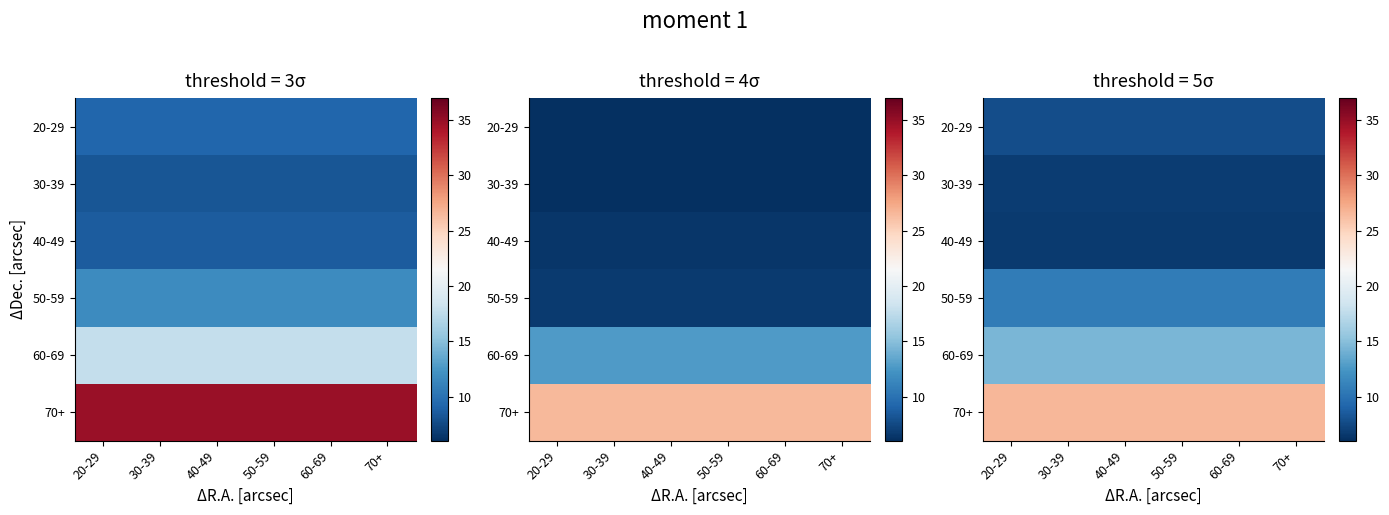

What is the total value across all series at 70+?

72.8